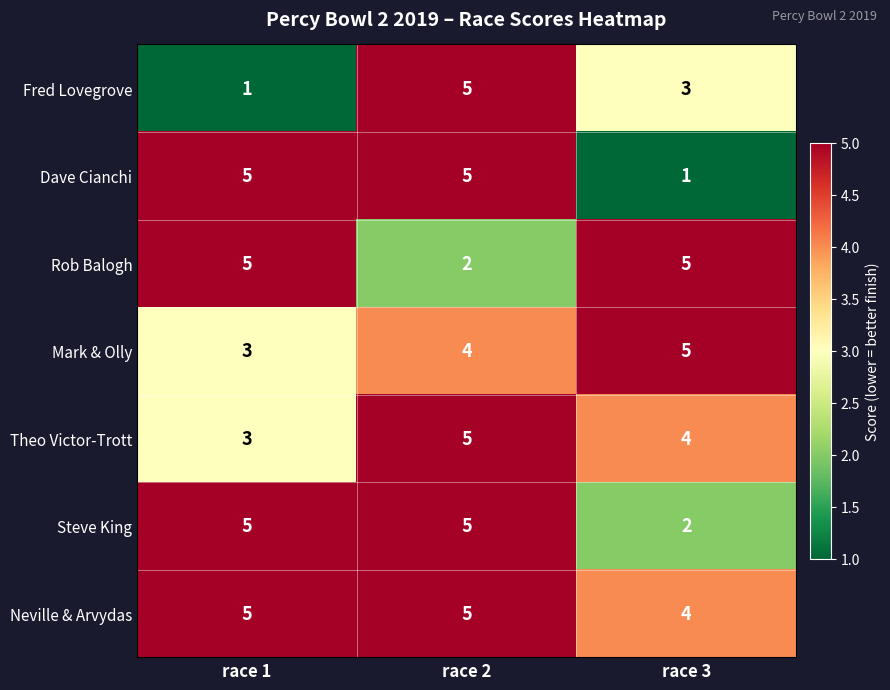

List the labels in order of Theo Victor-Trott value, smallest first.

race 1, race 3, race 2